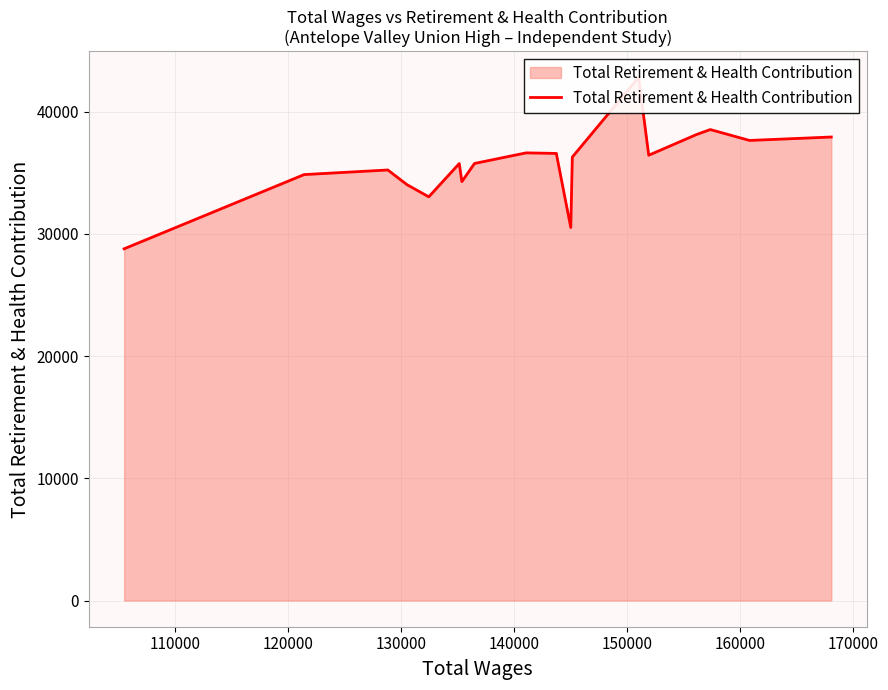

How many values are below 36292?

9